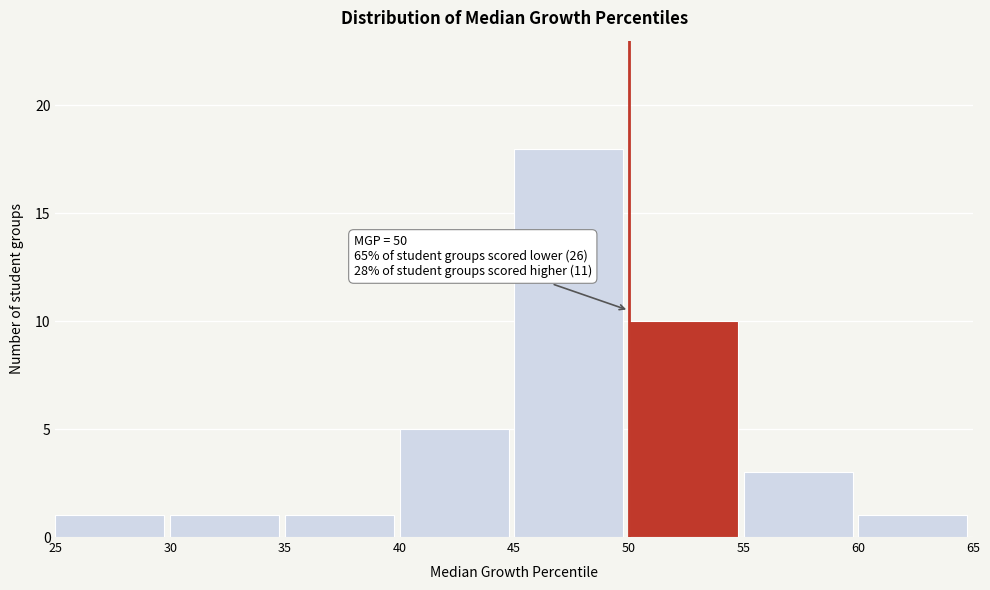

Over which range of the x-axis is the bar tallest?

45 to 50